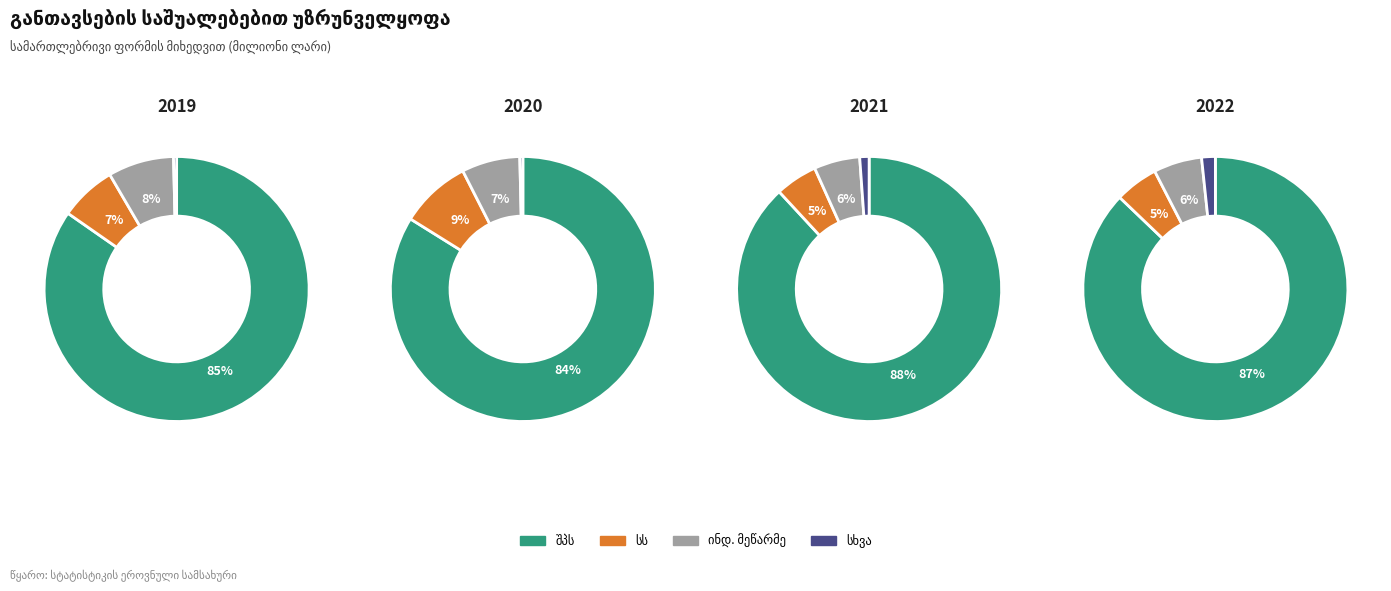

What is the majority slice?

შეზღუდული პასუხისმგებლობის საზოგადოება